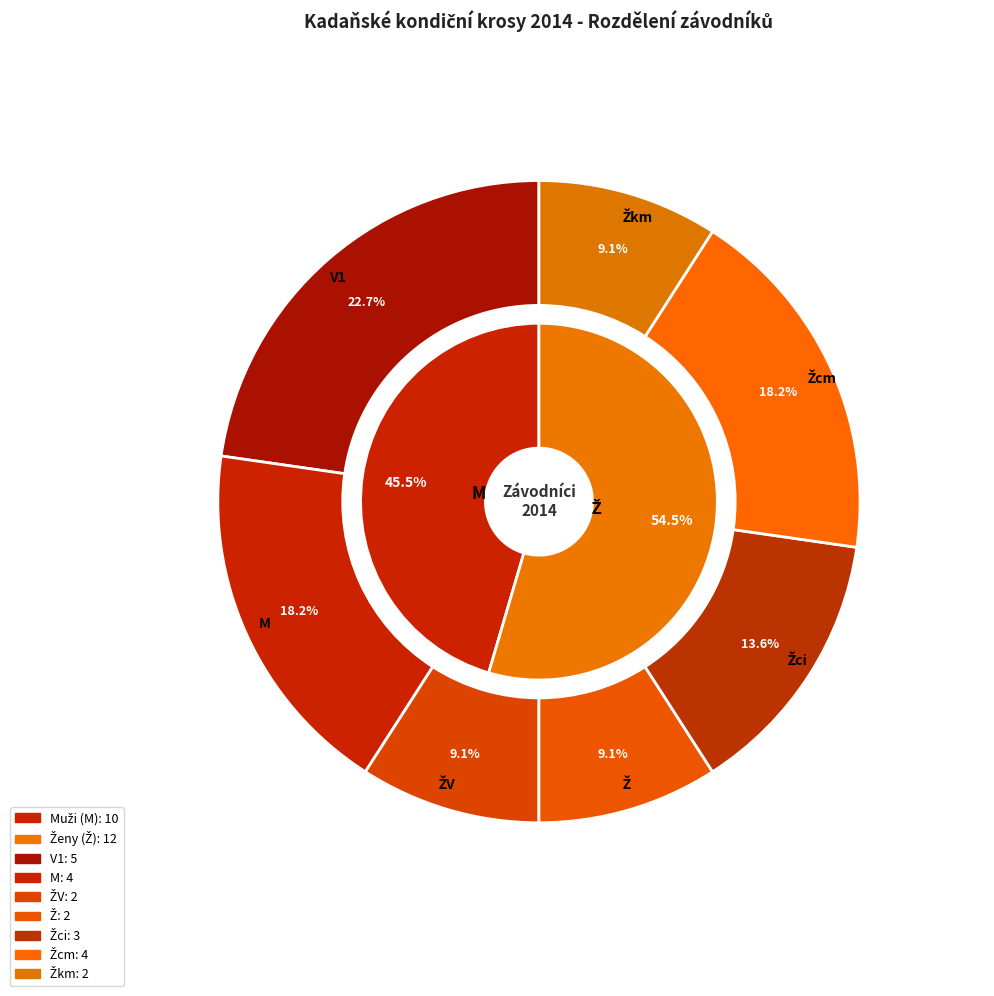

Rank the categories by value from lowest to highest.

M, Ž